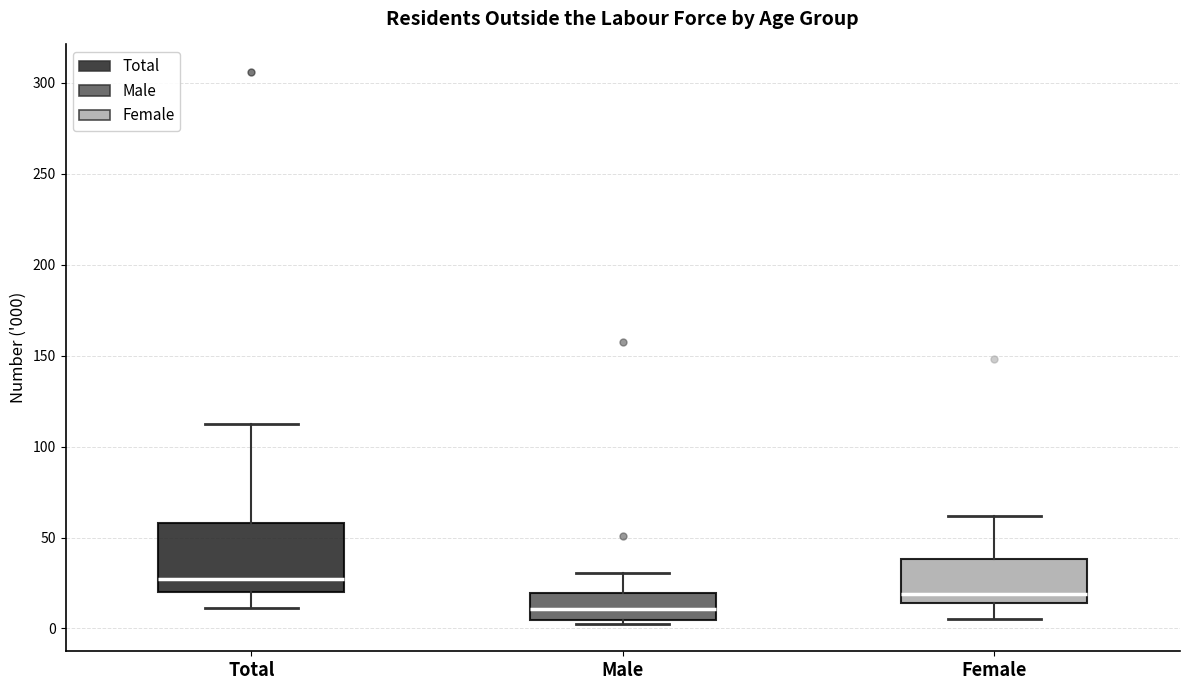

Which box's median line is the lowest?

Male